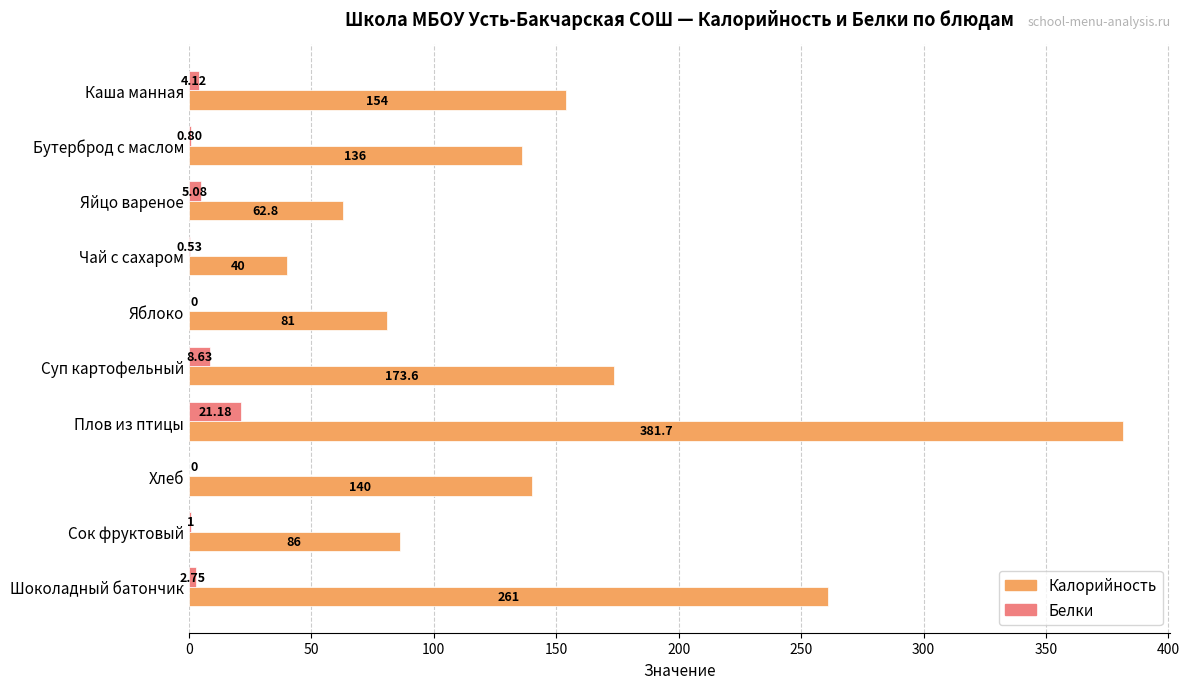

Between Чай с сахаром and Яблоко, which series saw the biggest shift?

Калорийность